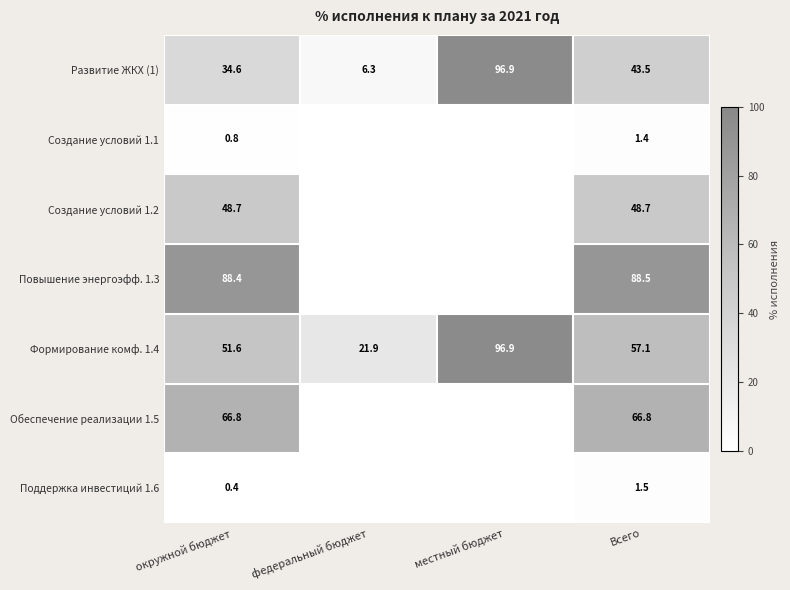

At how many categories does at least one series exceed 22?

3